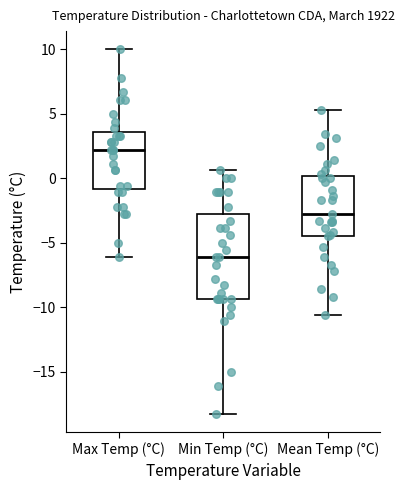

Where does the lower whisker of the box for Mean Temp (°C) end on the y-axis? The values are not printed on the chart, so give them approximately, as read against the axis.

-10.5